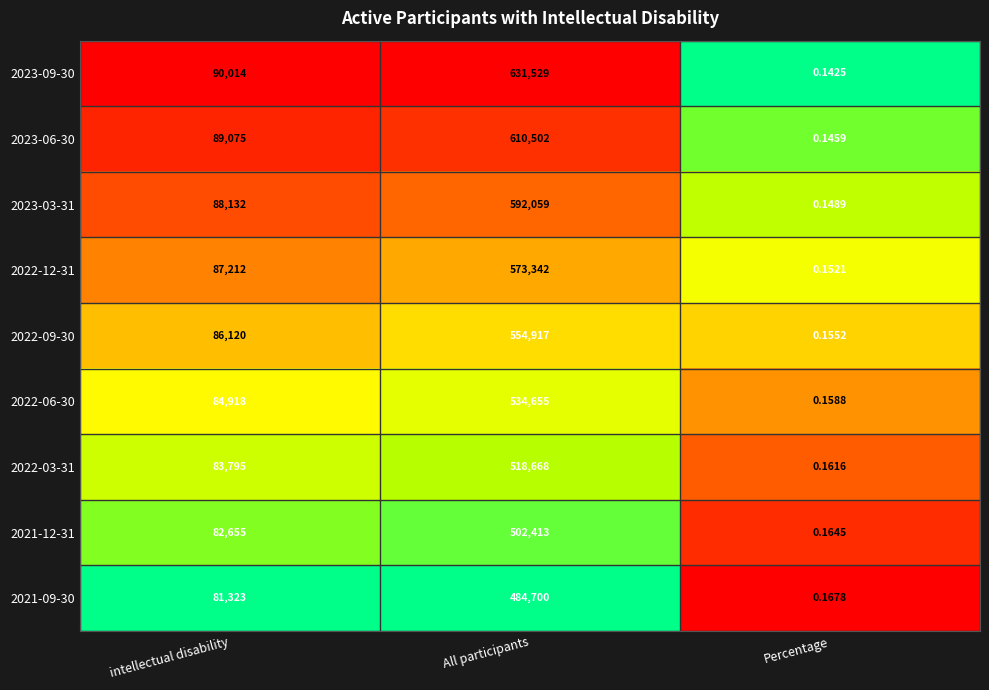

Between All participants and Percentage, which series saw the biggest shift?

2023-09-30